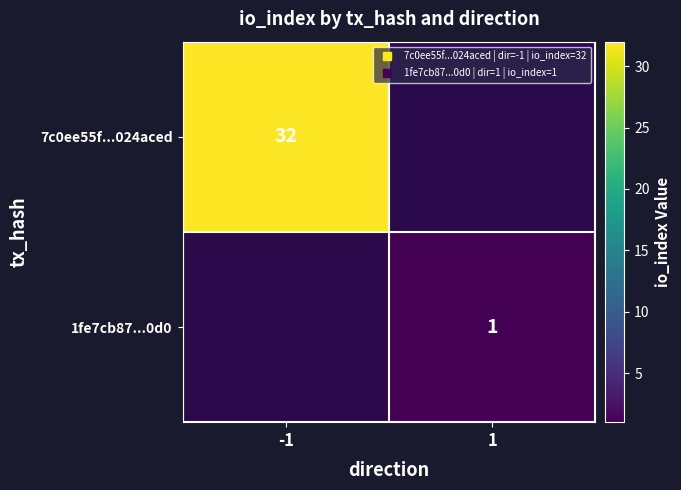

What is the maximum value for 7c0ee55f...024aced?

32.0